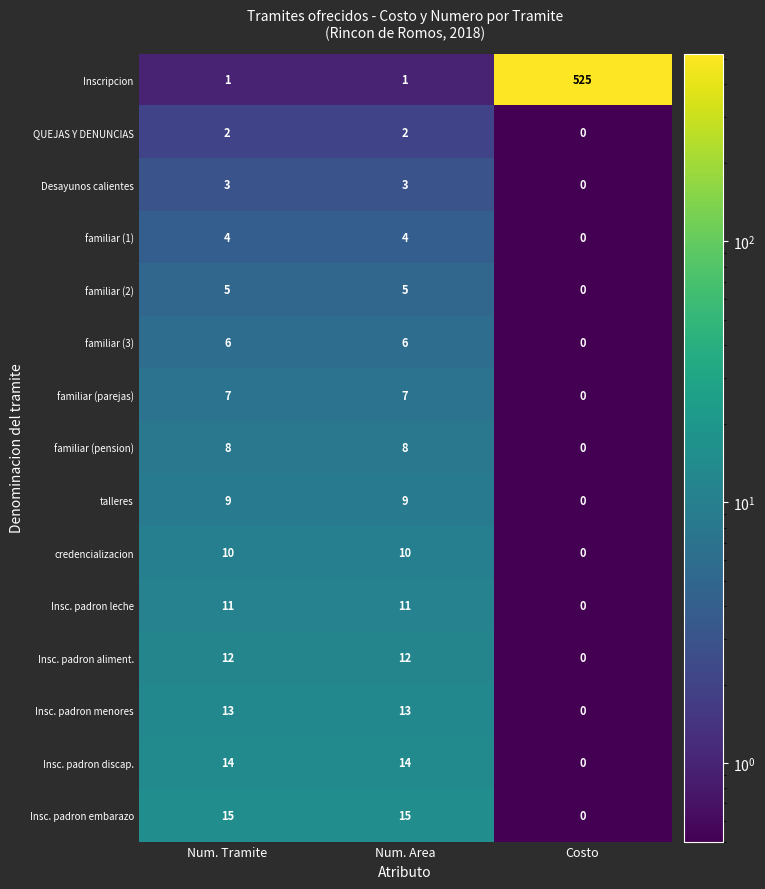

What is the sum of all Insc. padron leche values?

22